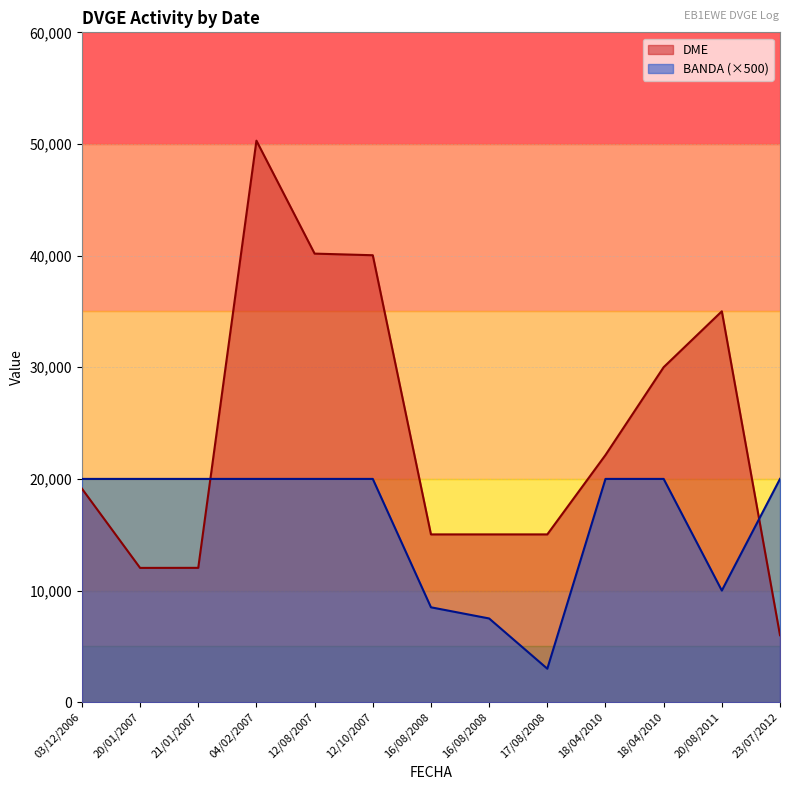

List the series in order of their peak value, highest first.

DME, BANDA (×500)